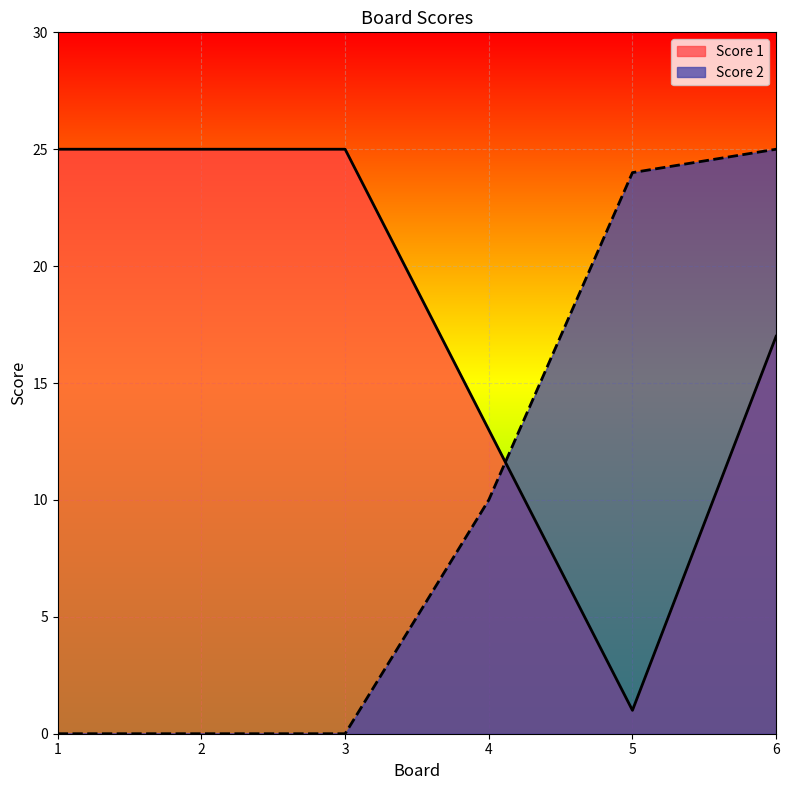

What are all the series names shown in the legend?

Score 1, Score 2